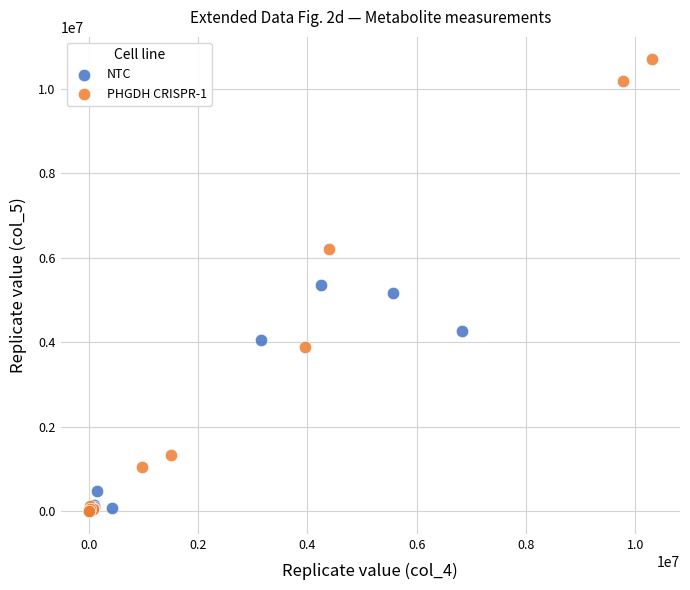

Which series reaches the maximum Y coordinate?

PHGDH CRISPR-1